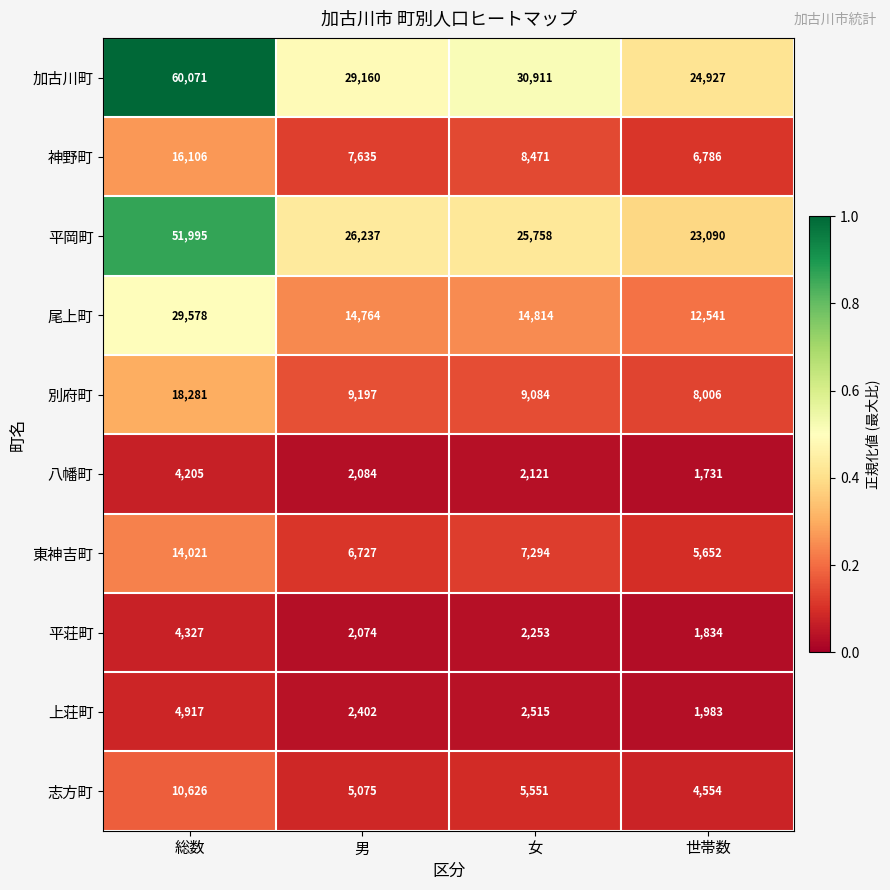

At which category does the chart reach its minimum across all series?

世帯数